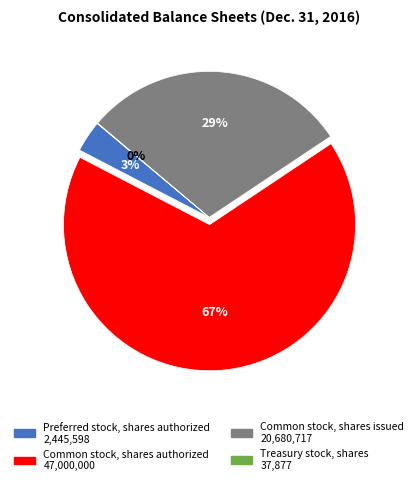

Is Common stock, shares authorized 47,000,000 the majority of the pie?

Yes